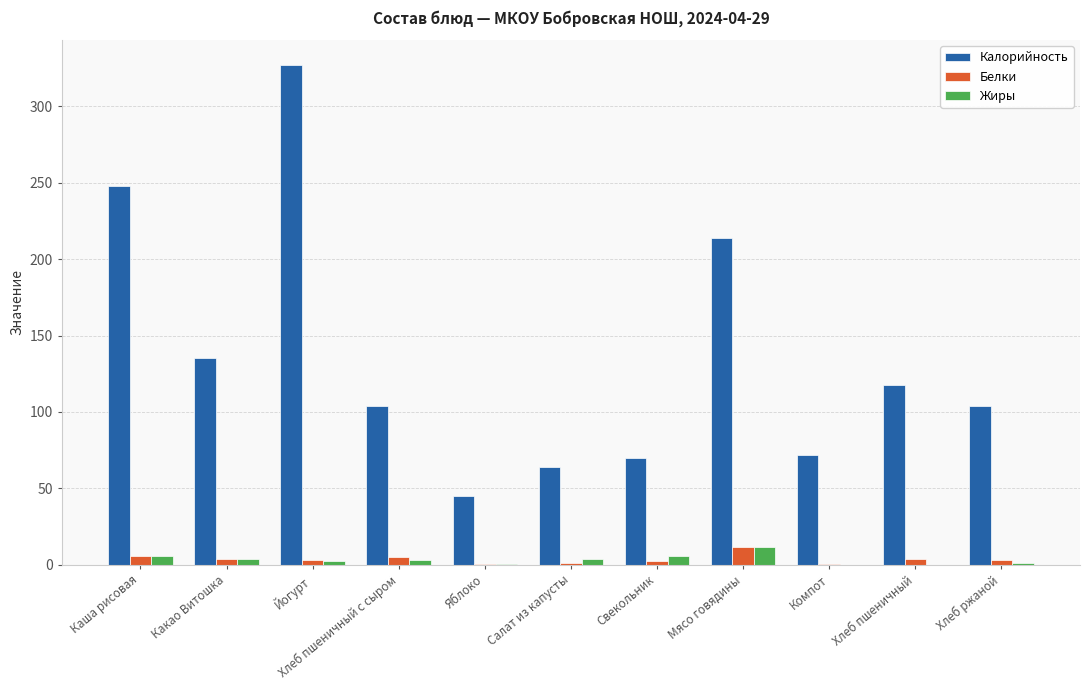

What is the approximate value of Жиры at Салат из капусты?

4.0